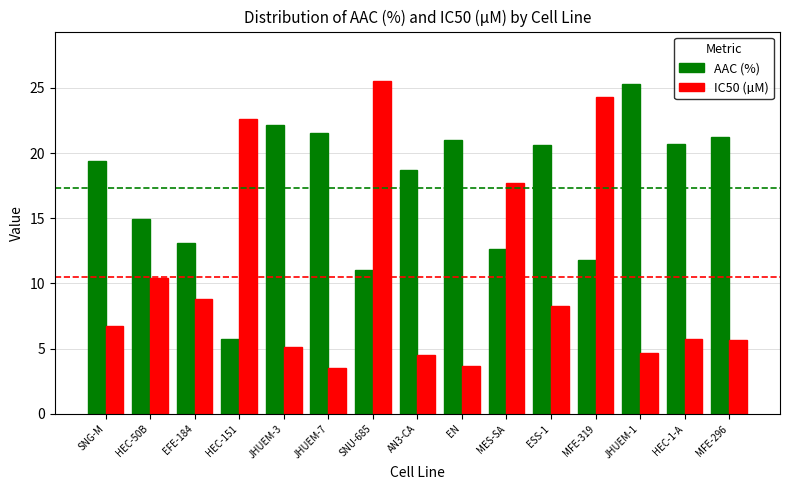

What is the difference between the highest and lowest values at HEC-151?

16.9